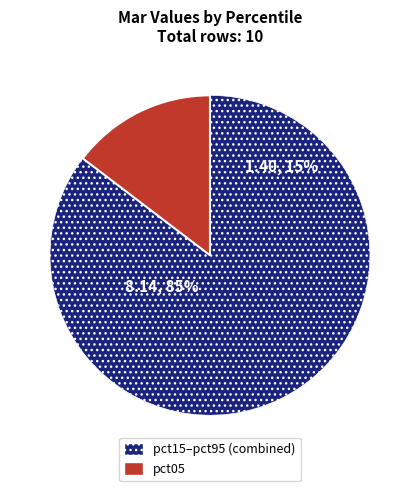

Which has a higher value, pct75 or pct85?

pct85